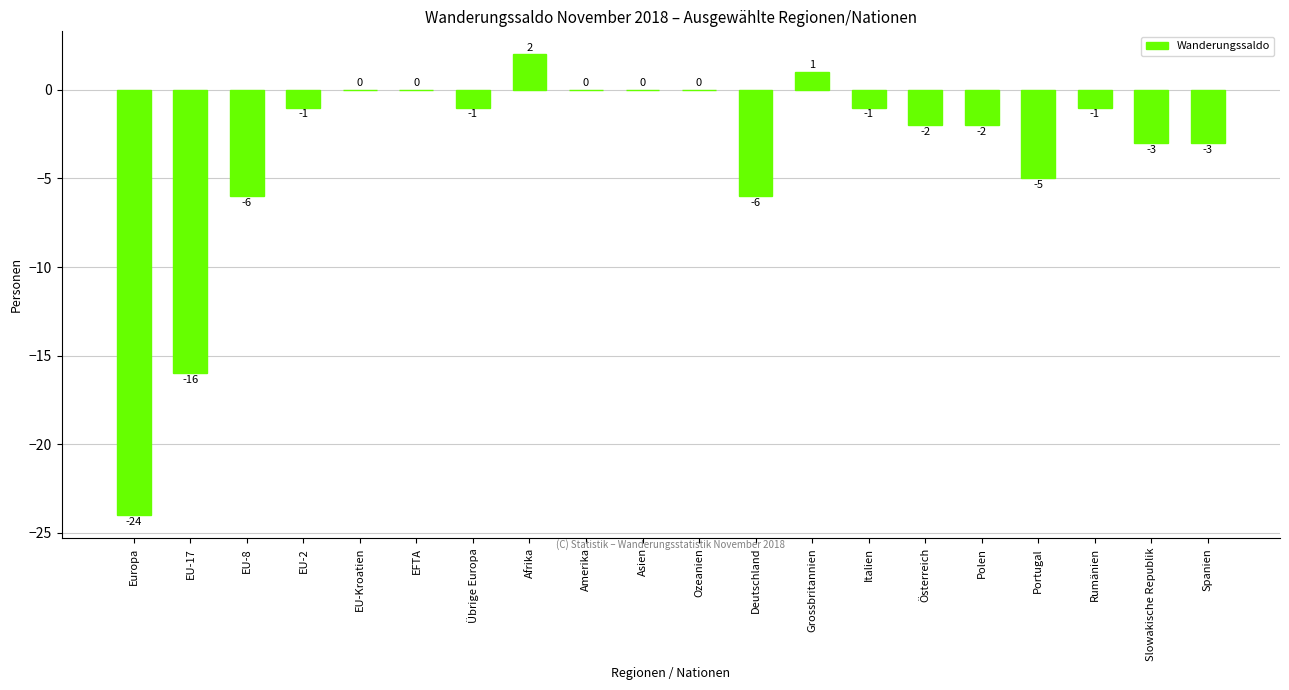

Is it true that the value at Italien is 0?

False